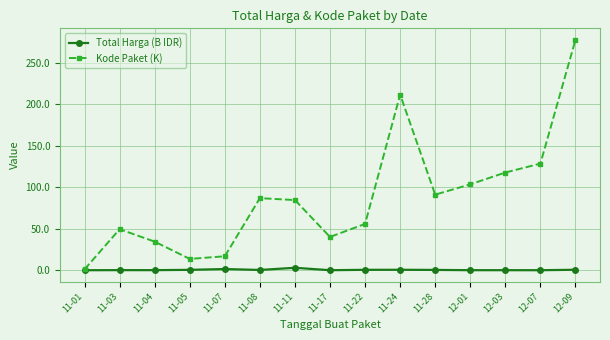

Which series has the largest total across all categories?

Kode Paket (K)